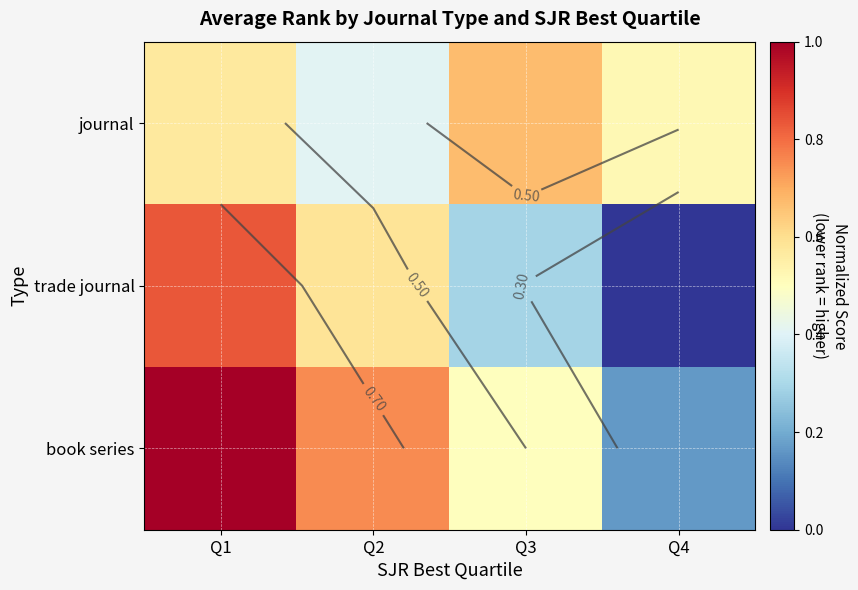

The journal series shows 0.2 at Q2. True or false?

False